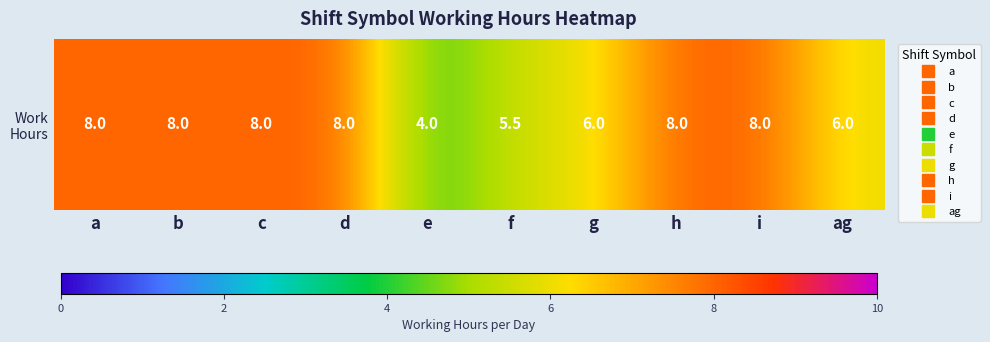

What is the sum of the values at ag and b?

14.0